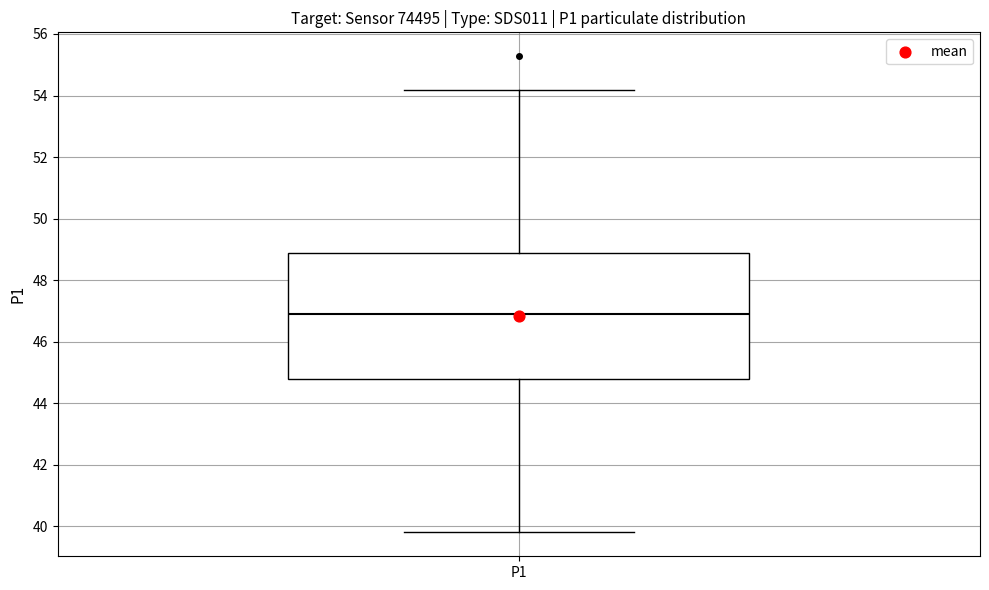

Where is the upper edge of the box for P1 on the y-axis? The values are not printed on the chart, so give them approximately, as read against the axis.

48.8